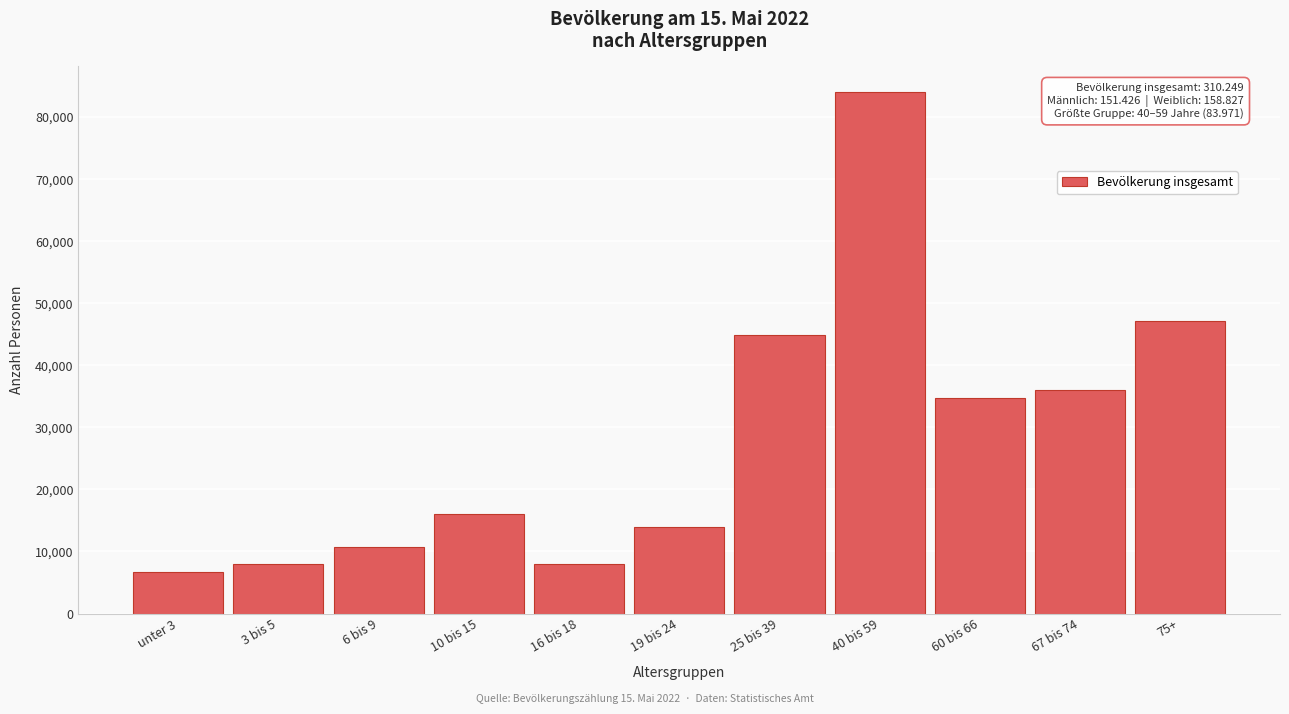

What is the label of the 2nd bar from the left?

3 bis 5